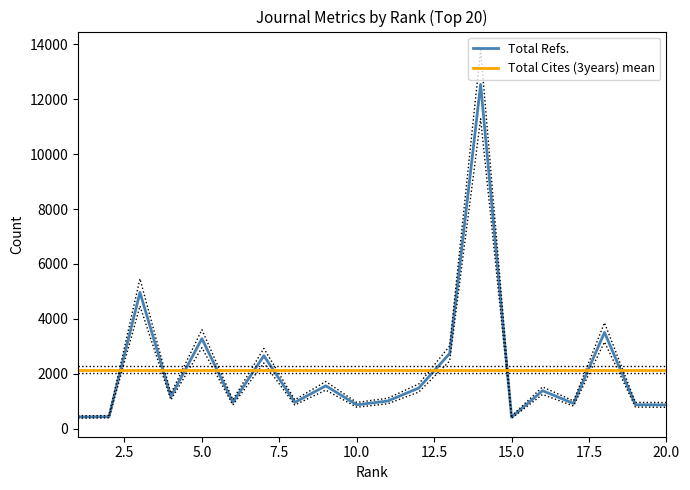

How many intersections are there between Total Refs. and Total Cites (3years) mean?

10